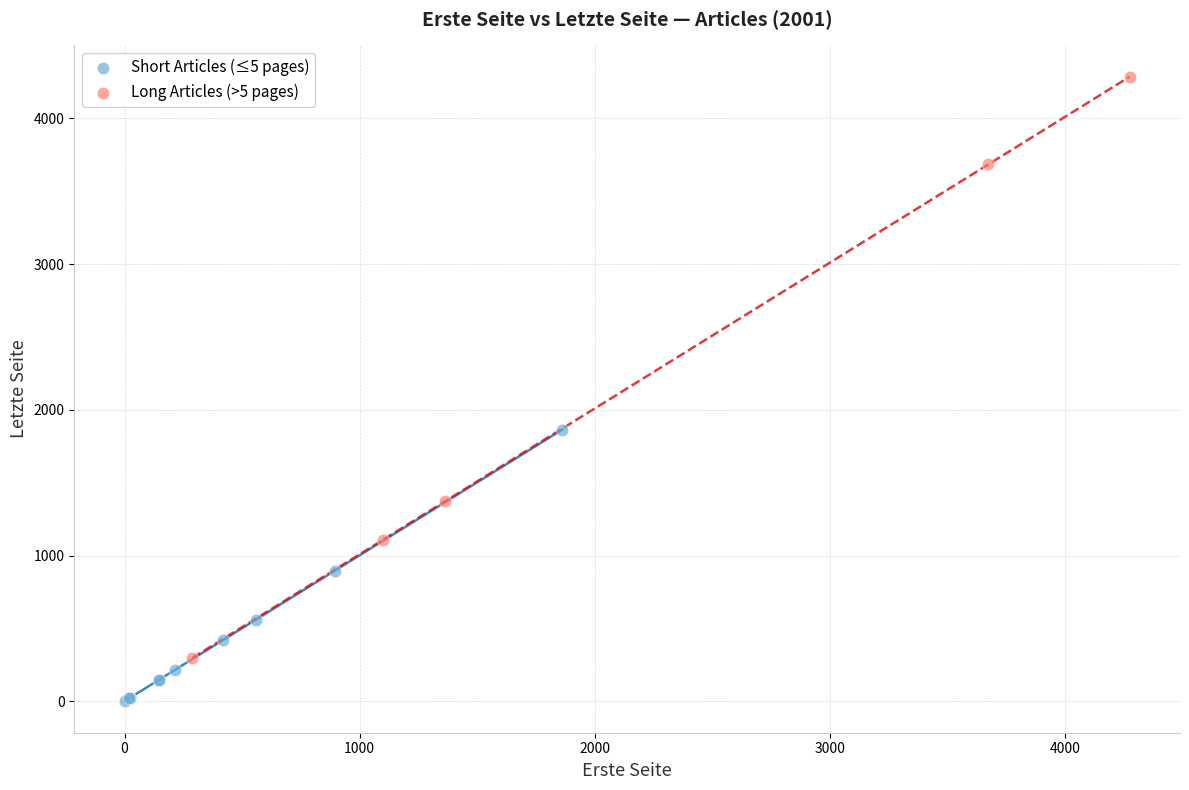

Which series contains the lowest Y value?

Short Articles (≤5 pages)